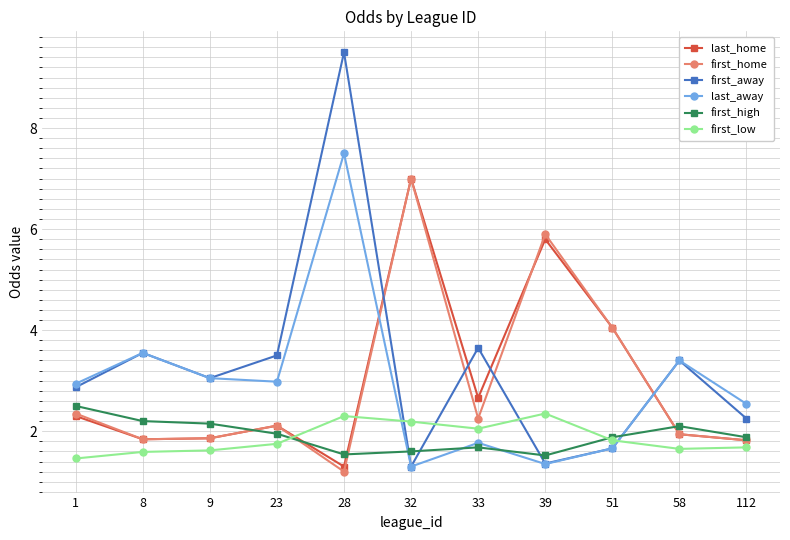

The last_away series shows 1.4 at 39. True or false?

True